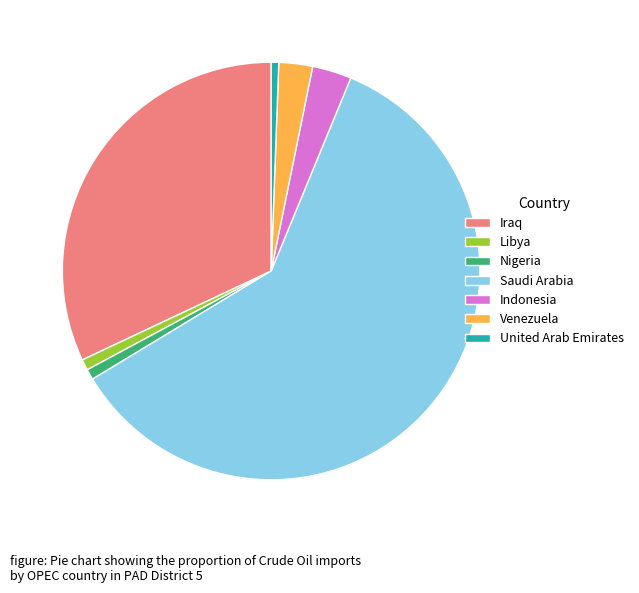

Count the number of slices in the pie.

7